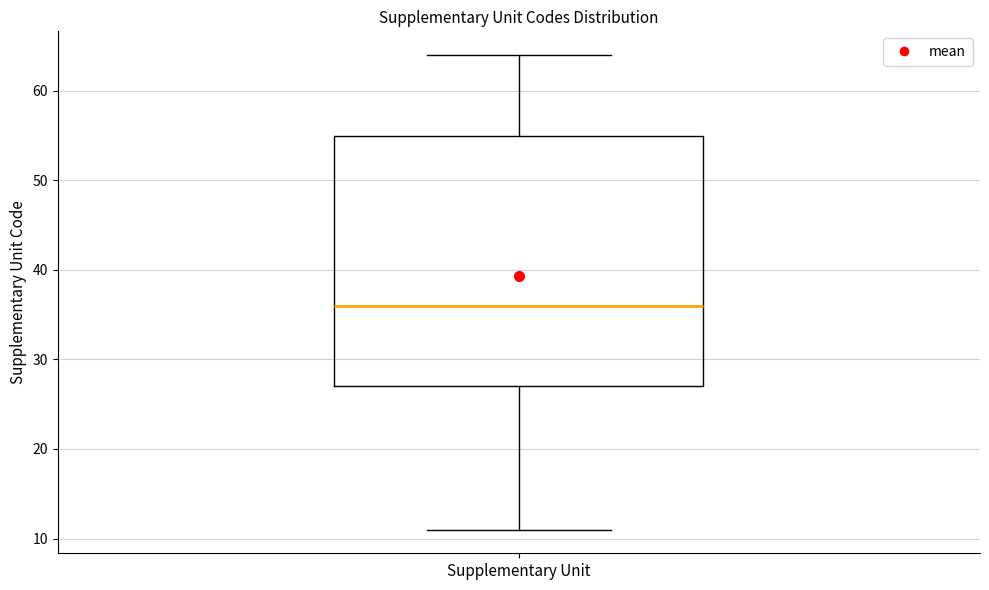

Where does the median line of the box for Supplementary Unit sit on the y-axis? The values are not printed on the chart, so give them approximately, as read against the axis.

36